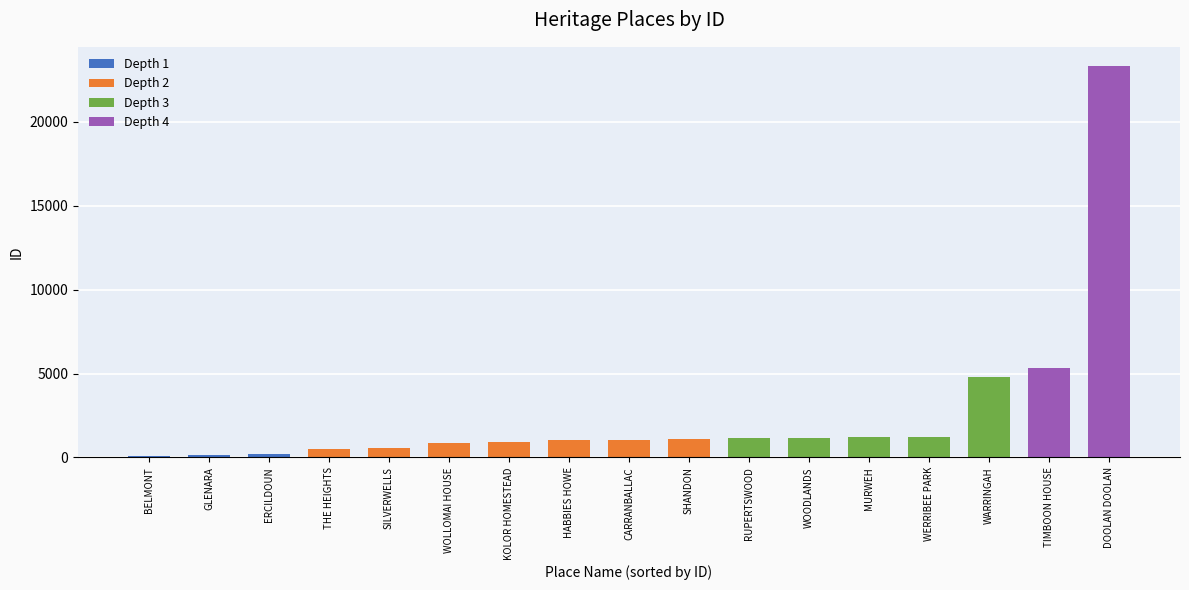

Reading right to left, transcribe all the data shown in this chart.

23313	5309	4826	1207	1196	1172	1133	1094	1023	1019	922	874	548	517	184	177	95